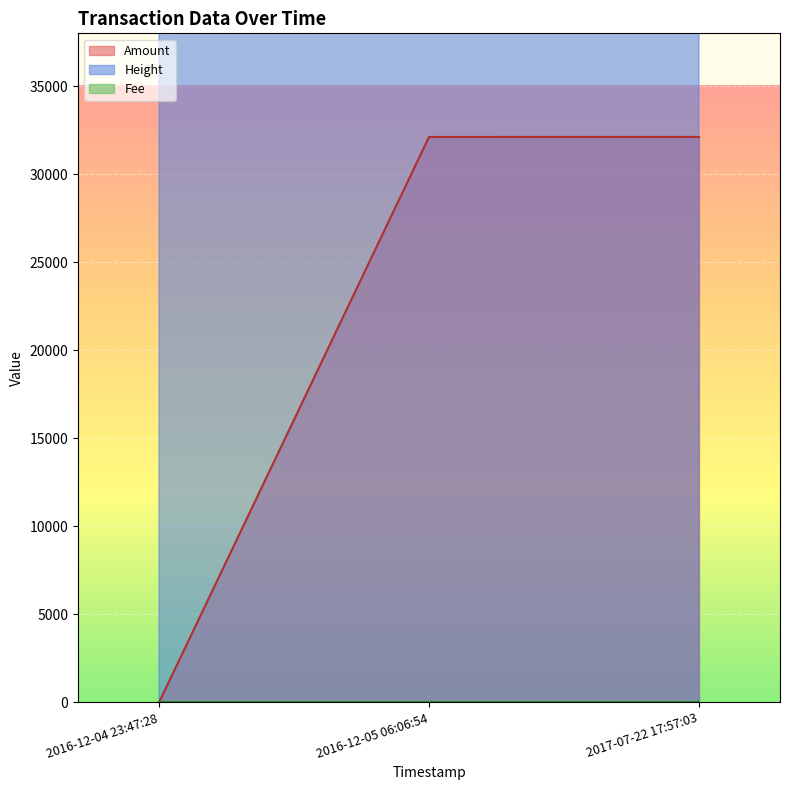

Is the value of Height at 2016-12-04 23:47:28 greater than the value of Amount at 2016-12-05 06:06:54?

Yes